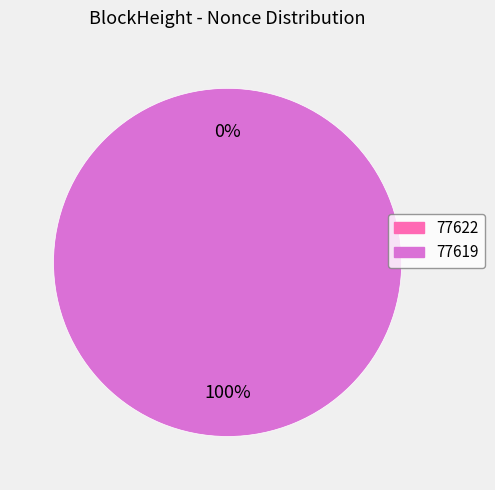

Count the number of slices in the pie.

2